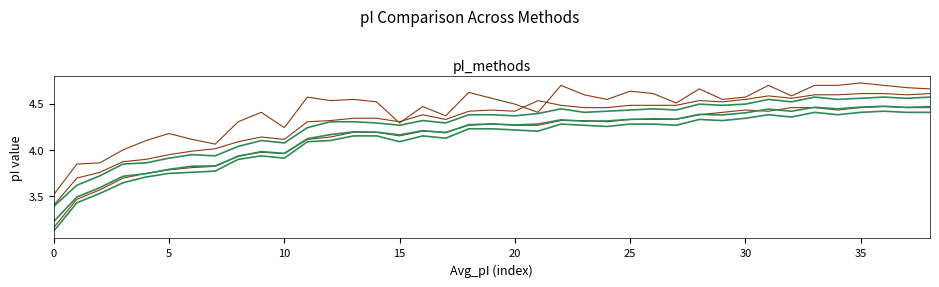

Does the chart display data point markers on the line(s)?

No